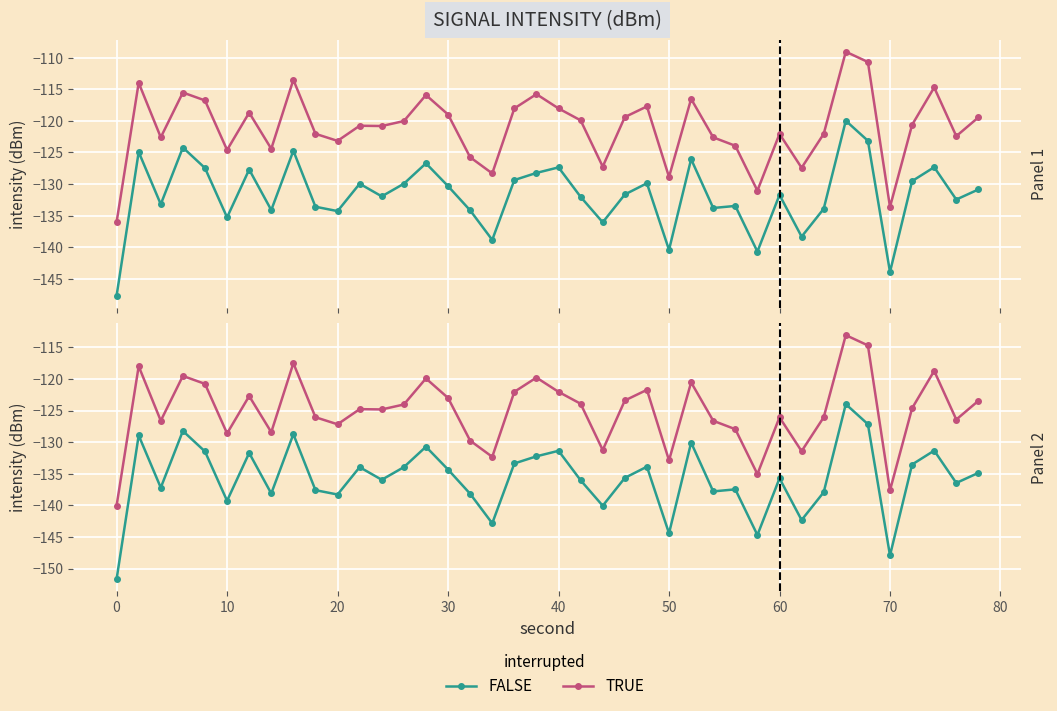

The value of FALSE at 30 is -66.6. True or false?

False